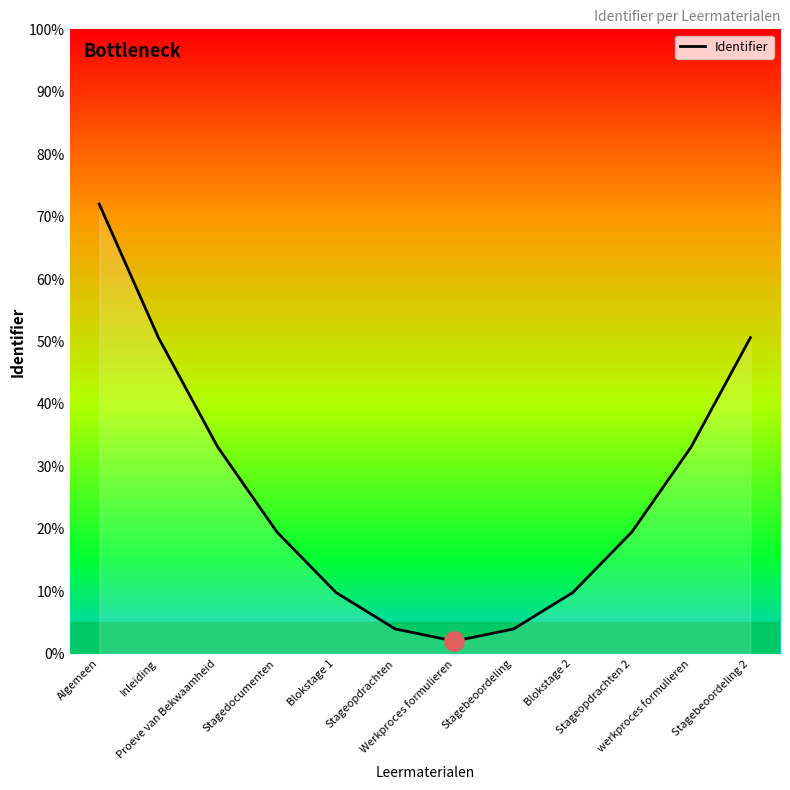

How many distinct data groups are displayed?

1